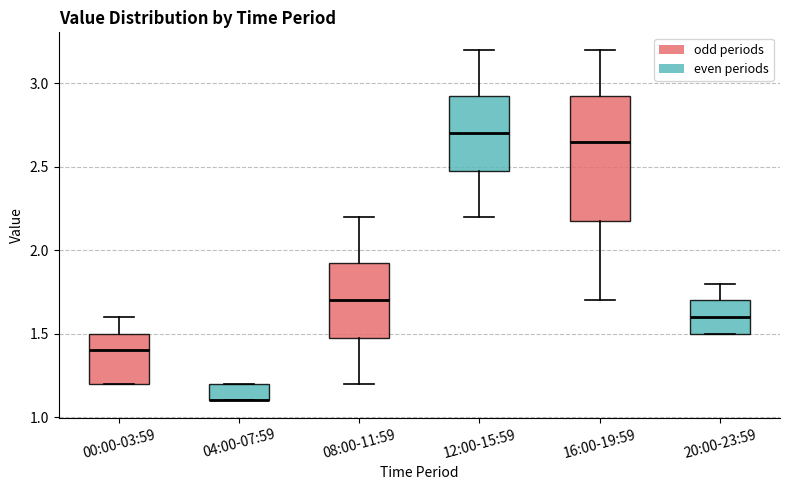

Where is the lower edge of the box for 04:00-07:59 on the y-axis? The values are not printed on the chart, so give them approximately, as read against the axis.

1.10